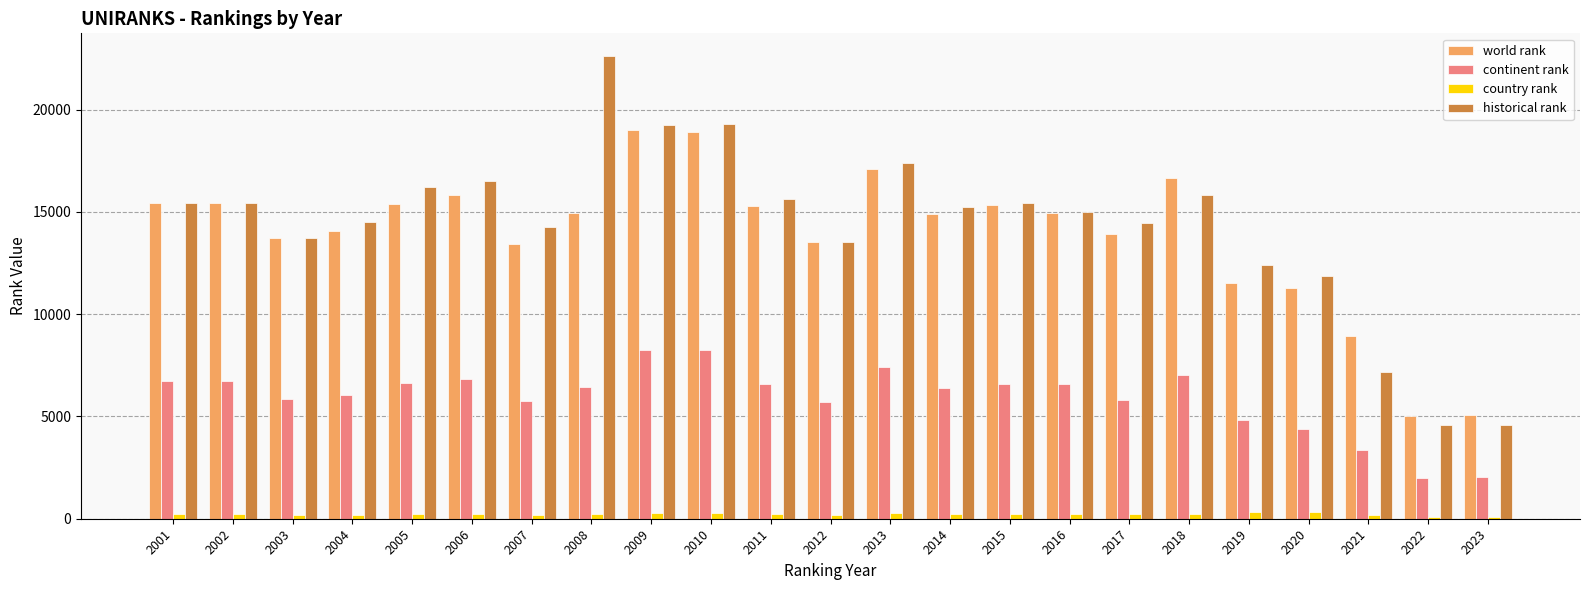

Is the value of world rank at 2002 greater than the value of continent rank at 2011?

Yes